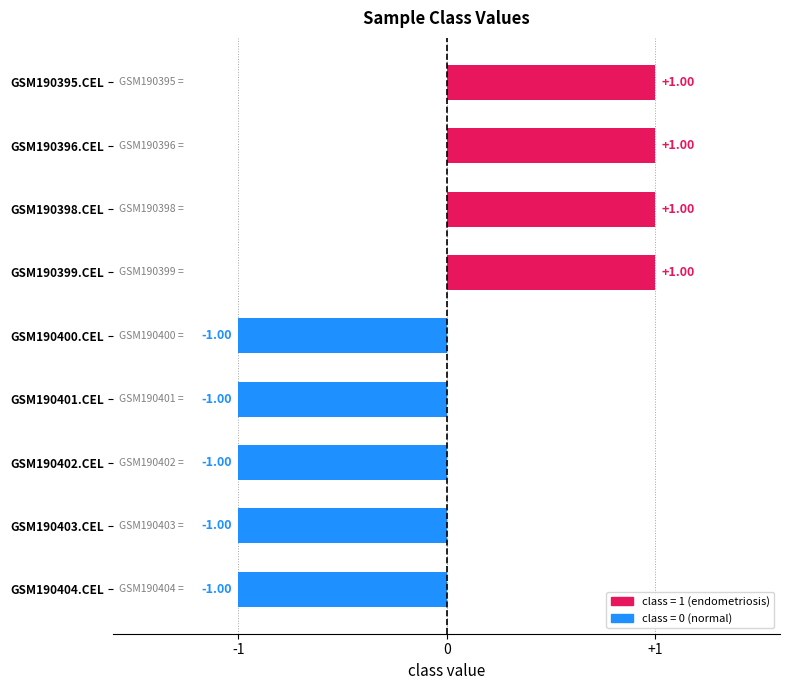

Between GSM190404.CEL and GSM190399.CEL, which is larger?

GSM190399.CEL